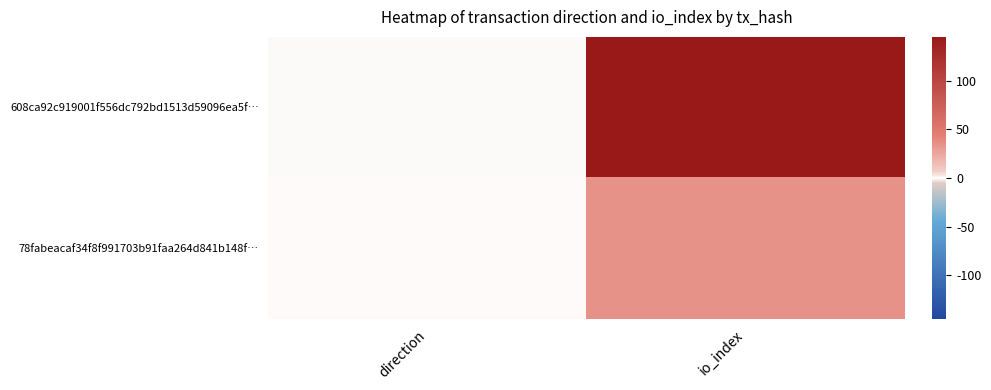

Reading left to right, what are all the values shown in this chart?

608ca92c919001f556dc792bd1513d59096ea5f…: direction=-1	io_index=145
78fabeacaf34f8f991703b91faa264d841b148f…: direction=1	io_index=35